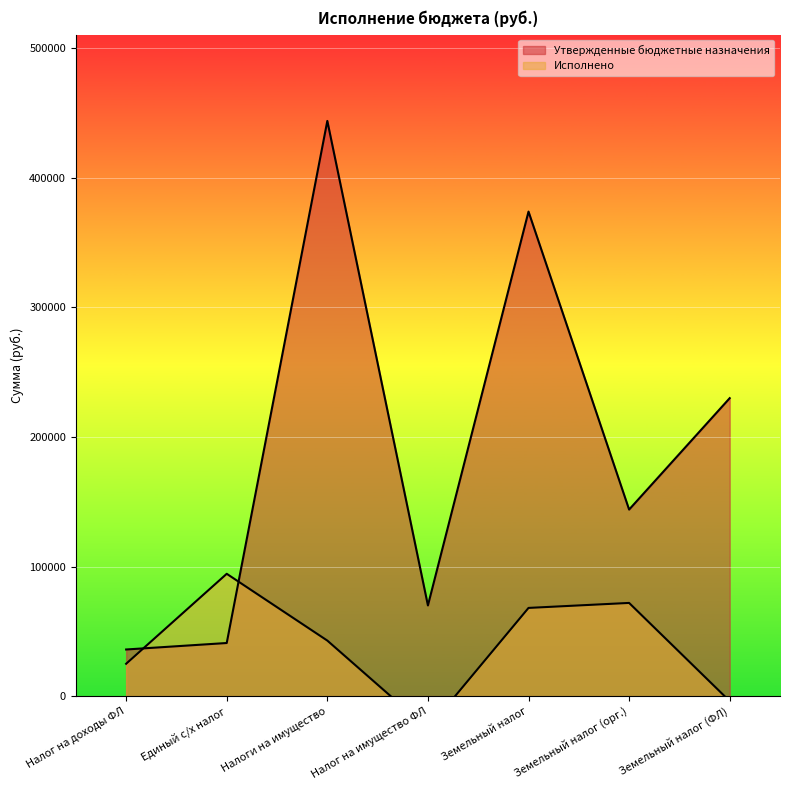

Rank the categories by Исполнено value from highest to lowest.

Единый с/х налог, Земельный налог (орг.), Земельный налог, Налоги на имущество, Налог на доходы ФЛ, Земельный налог (ФЛ), Налог на имущество ФЛ